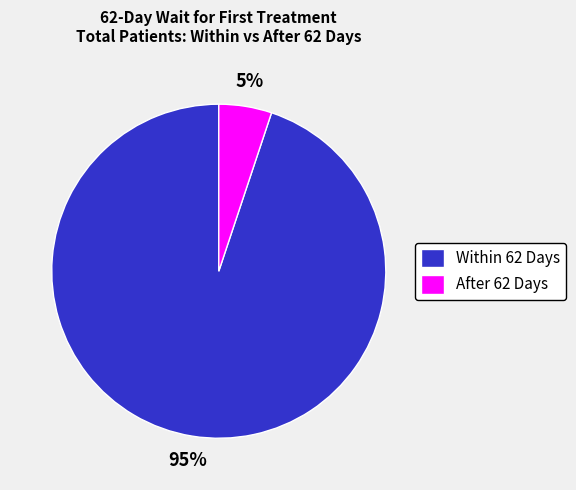

The Within 62 Days slice represents 83% of the pie. True or false?

False